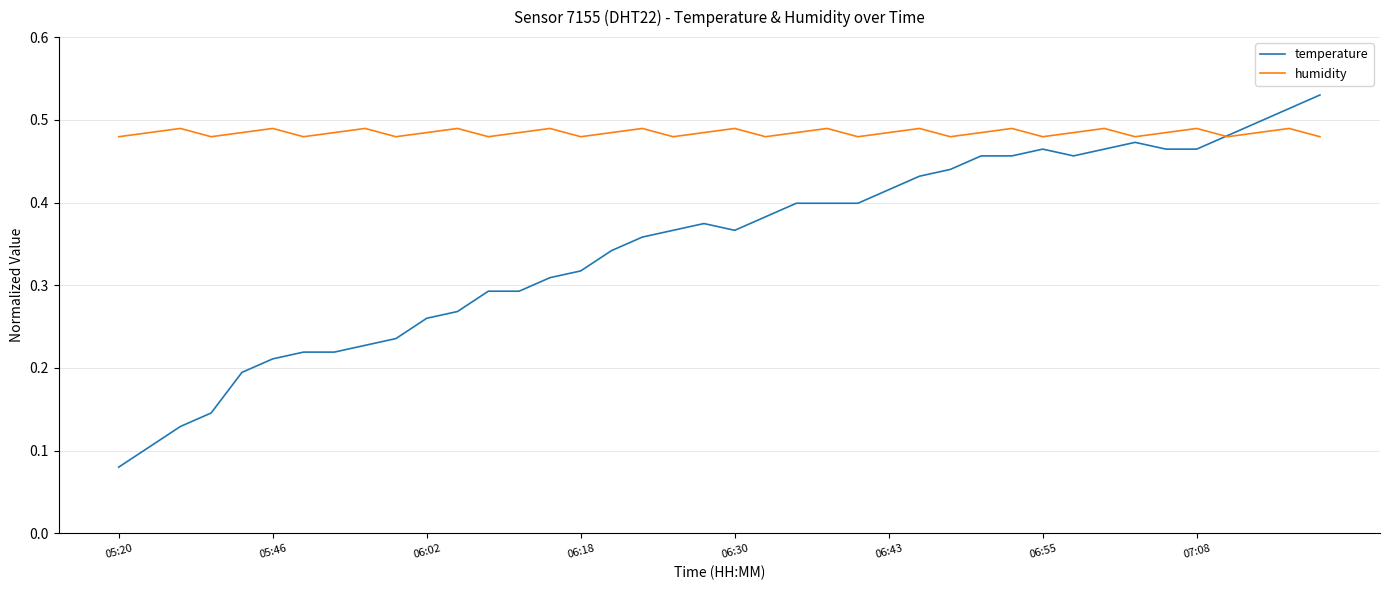

Does the chart display data point markers on the line(s)?

No